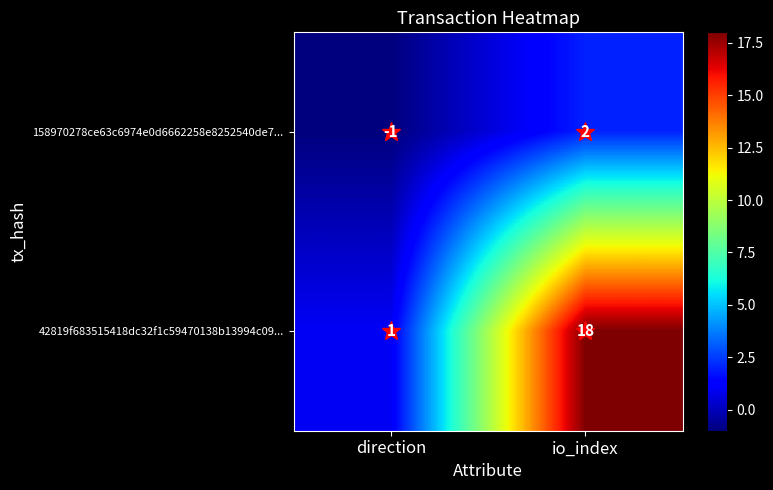

What is the difference between the highest and lowest values at direction?

2